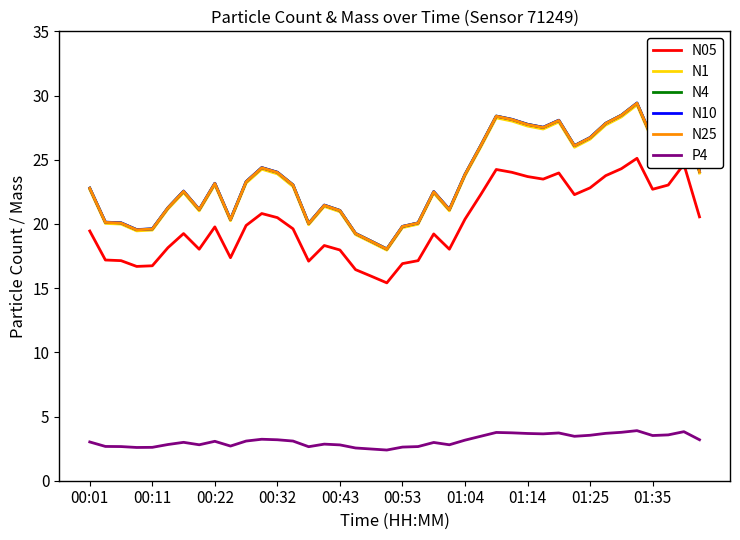

True or false: P4 and N05 intersect in this chart.

False